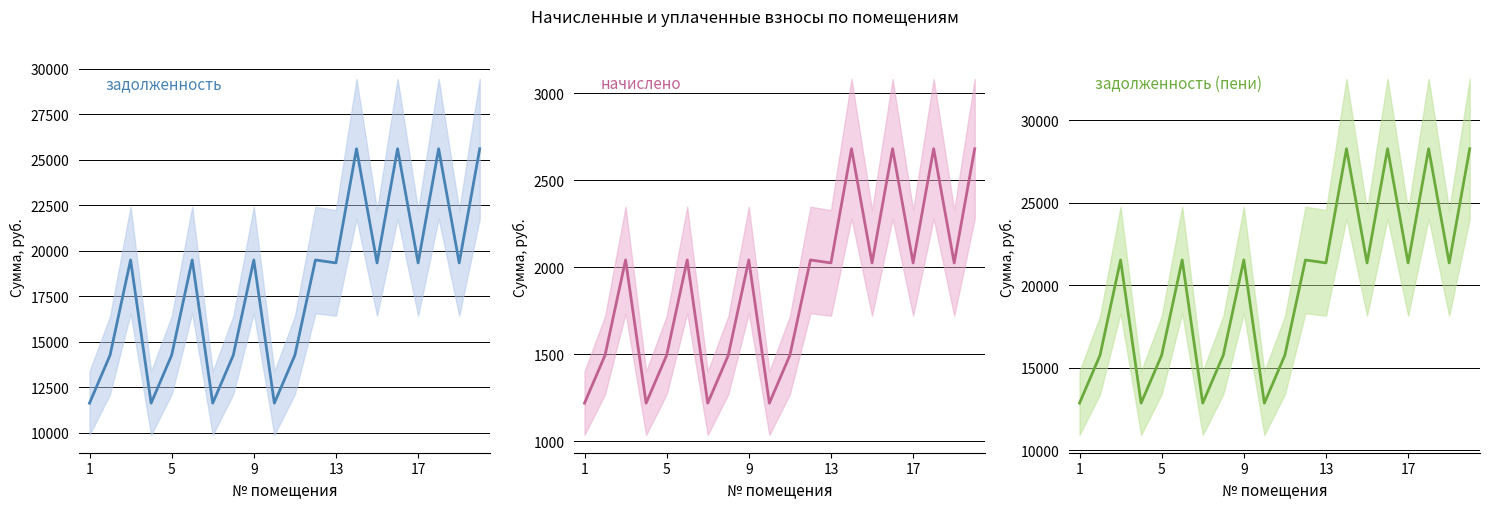

How many interior local peaks does the задолженность series have?

7